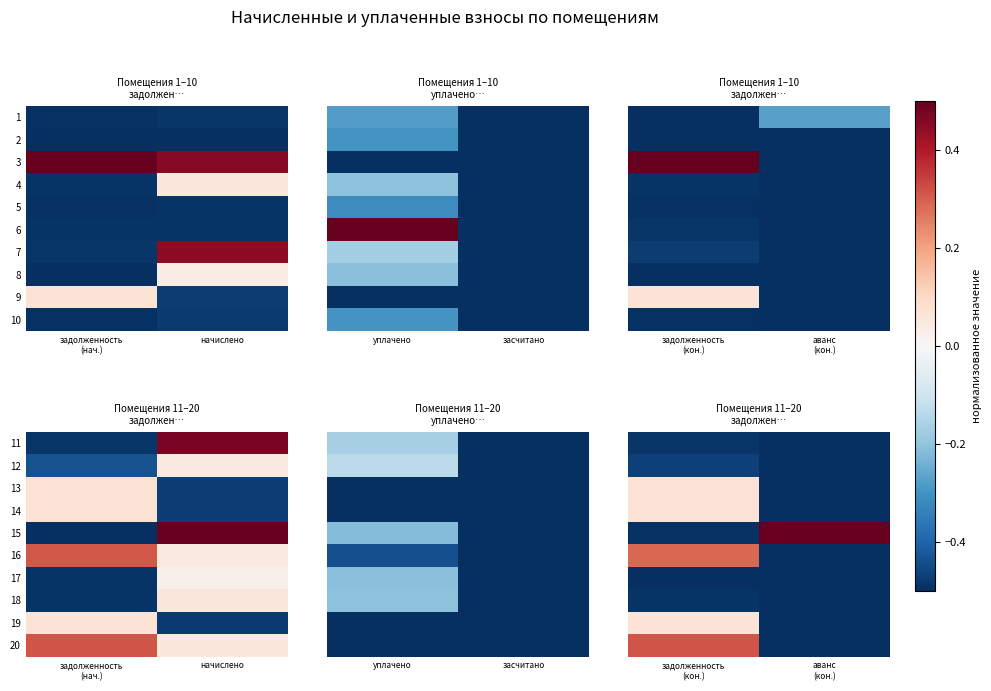

What is the total value across all series at аванс (кон.)?

-4.0